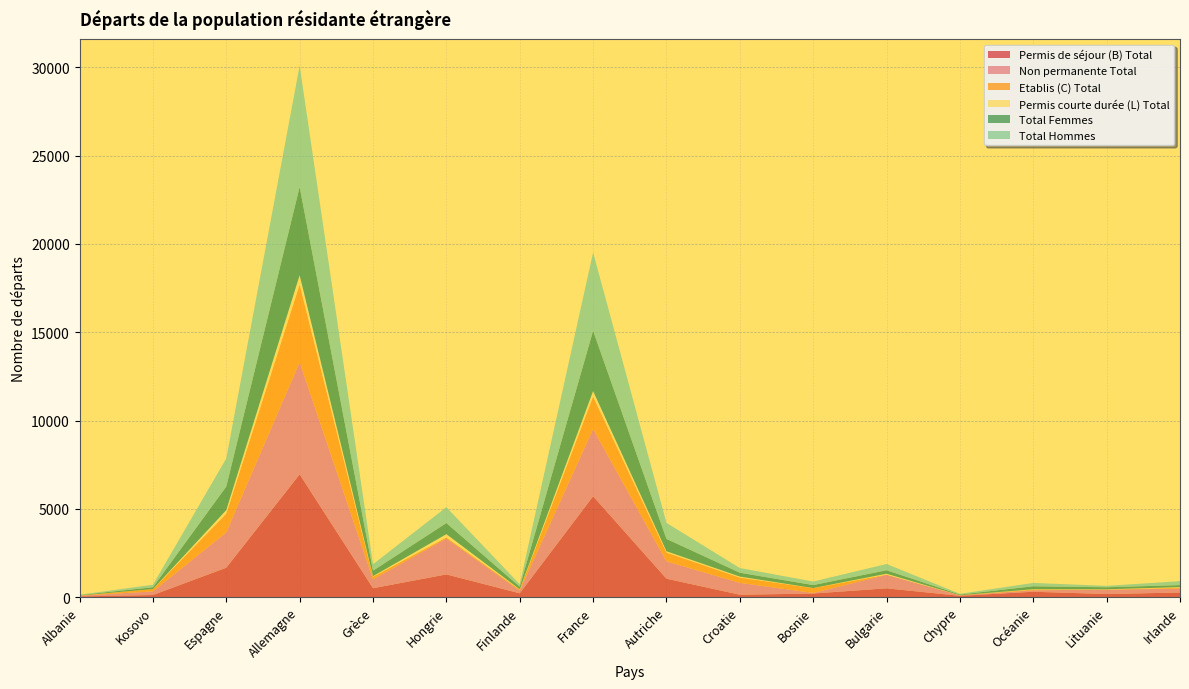

Reading right to left, what are all the values shown in this chart?

Permis de séjour (B) Total: Irlande=257	Lituanie=171	Océanie=300	Chypre=70	Bulgarie=493	Bosnie=200	Croatie=131	Autriche=1040	France=5709	Finlande=212	Hongrie=1282	Grèce=500	Allemagne=6951	Espagne=1662	Kosovo=114	Albanie=35
Non permanente Total: Irlande=221	Lituanie=245	Océanie=84	Chypre=25	Bulgarie=768	Bosnie=33	Croatie=673	Autriche=982	France=3811	Finlande=151	Hongrie=2034	Grèce=506	Allemagne=6355	Espagne=2001	Kosovo=205	Albanie=44
Etablis (C) Total: Irlande=48	Lituanie=9	Océanie=37	Chypre=7	Bulgarie=10	Bosnie=272	Croatie=298	Autriche=498	France=1839	Finlande=58	Hongrie=63	Grèce=144	Allemagne=4398	Espagne=1059	Kosovo=130	Albanie=3
Permis courte durée (L) Total: Irlande=35	Lituanie=14	Océanie=21	Chypre=2	Bulgarie=49	Bosnie=6	Croatie=56	Autriche=72	France=308	Finlande=17	Hongrie=183	Grèce=32	Allemagne=527	Espagne=205	Kosovo=2	Albanie=5
Total Femmes: Irlande=116	Lituanie=116	Océanie=168	Chypre=38	Bulgarie=198	Bosnie=167	Croatie=220	Autriche=702	France=3419	Finlande=150	Hongrie=629	Grèce=311	Allemagne=5002	Espagne=1332	Kosovo=106	Albanie=25
Total Hommes: Irlande=224	Lituanie=78	Océanie=190	Chypre=41	Bulgarie=354	Bosnie=200	Croatie=265	Autriche=908	France=4437	Finlande=137	Hongrie=899	Grèce=365	Allemagne=6874	Espagne=1594	Kosovo=140	Albanie=18